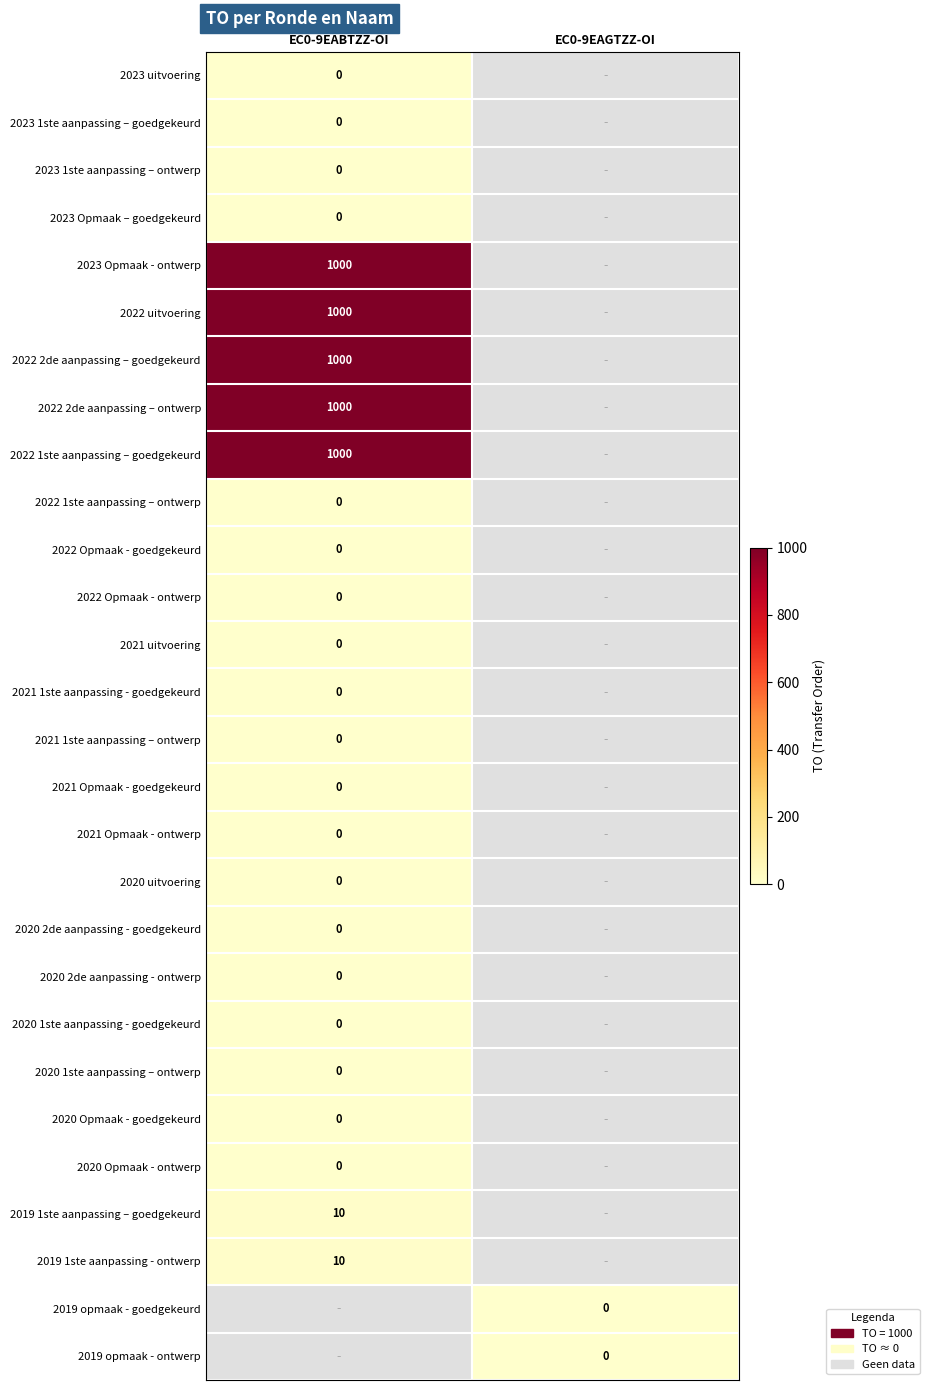

Which series has the largest range (max minus min)?

2023 uitvoering